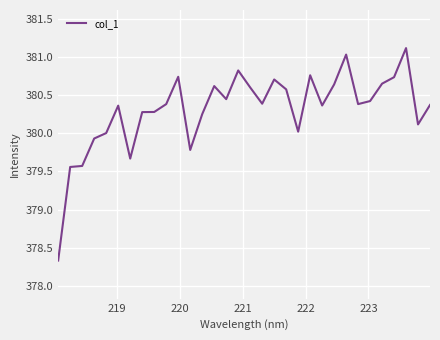

What is the smallest value displayed?

378.3